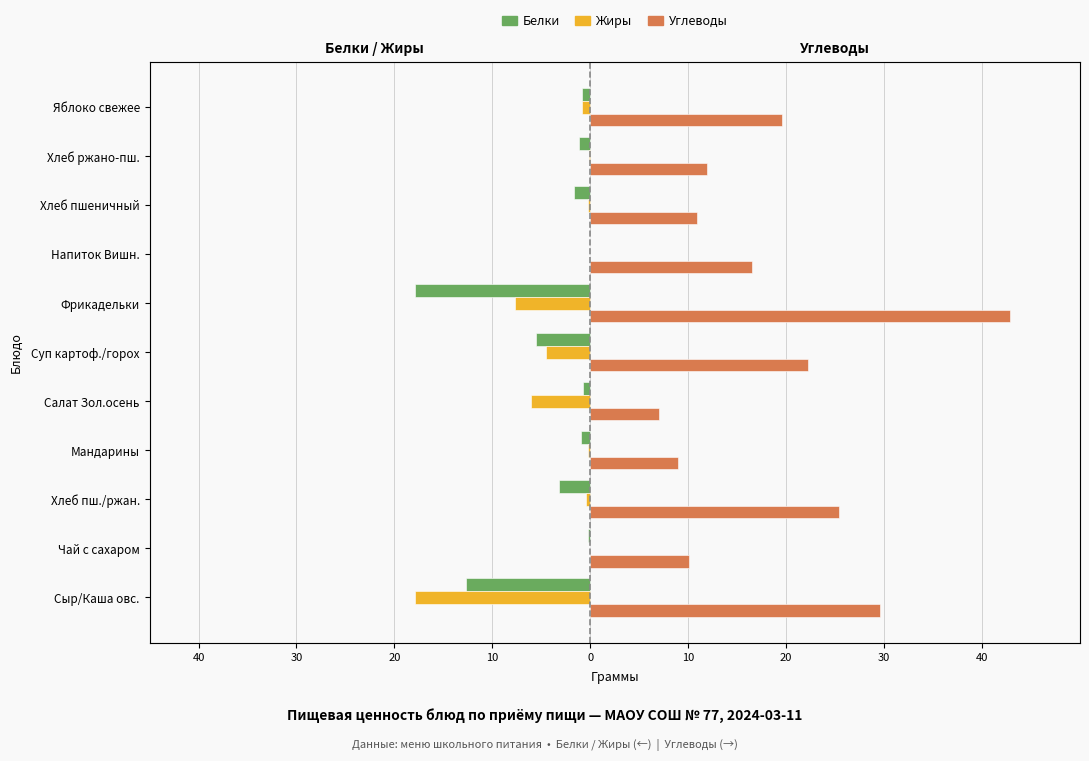

The Жиры series shows -0.2 at 9. True or false?

True